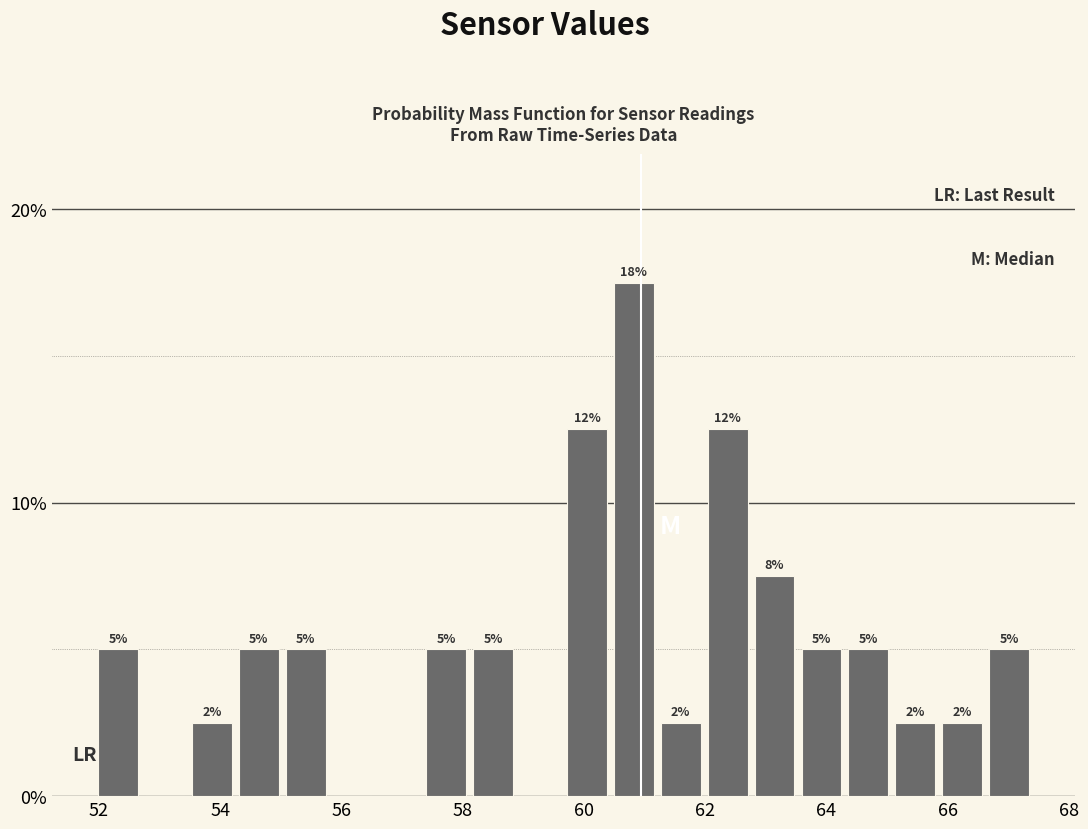

Read against the x-axis, roughly where is the centre of the tallest bar?

60.8